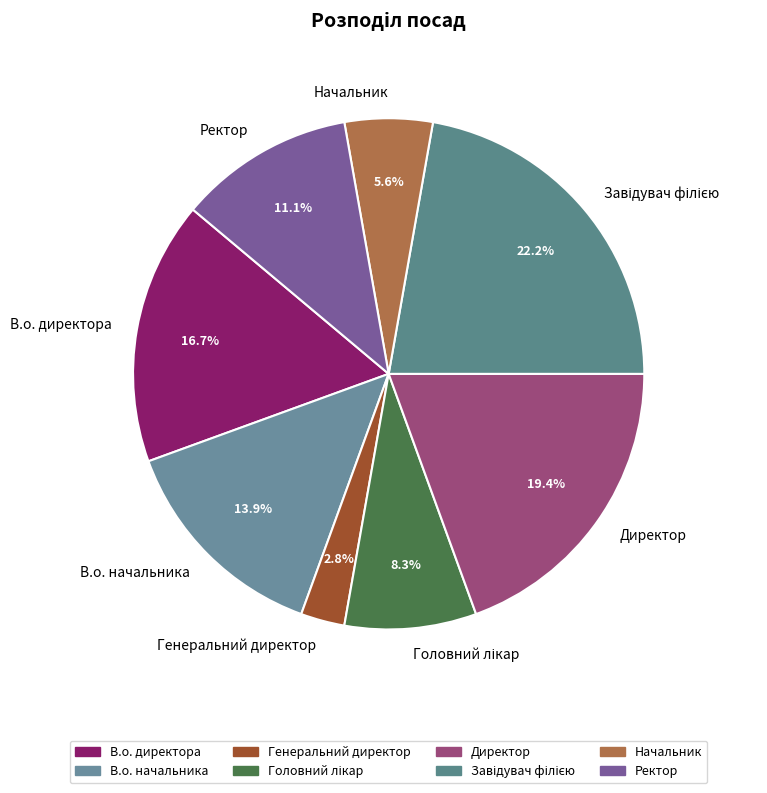

Is В.о. начальника the majority of the pie?

No